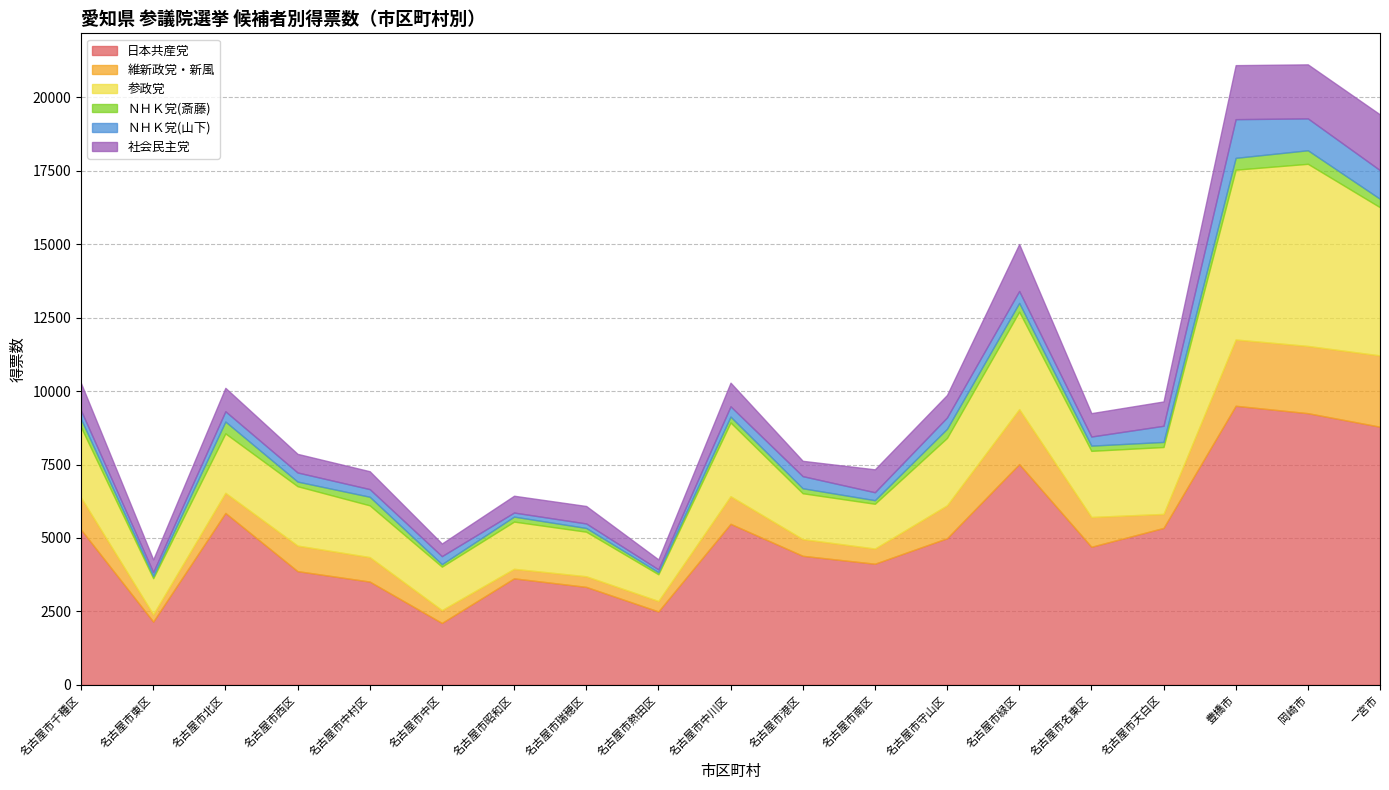

Which category has the highest value in the 参政党 series?

岡崎市